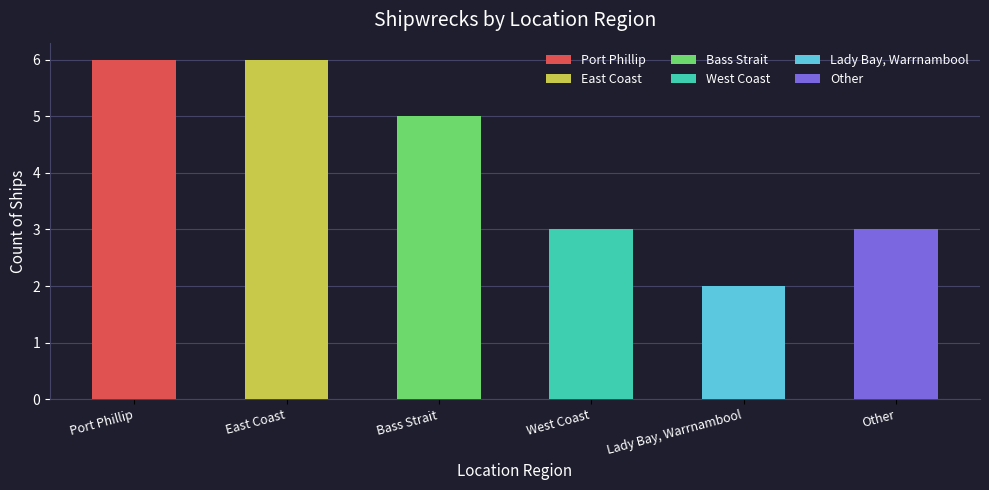

What is the label of the 5th bar from the left?

Lady Bay, Warrnambool